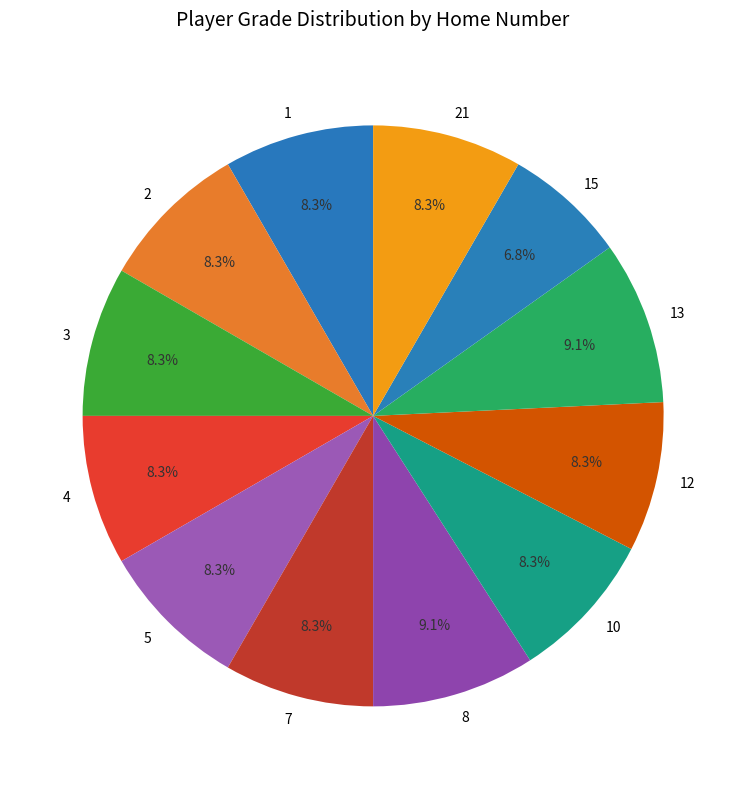

To the nearest percent, what percentage of the pie is 3?

8%